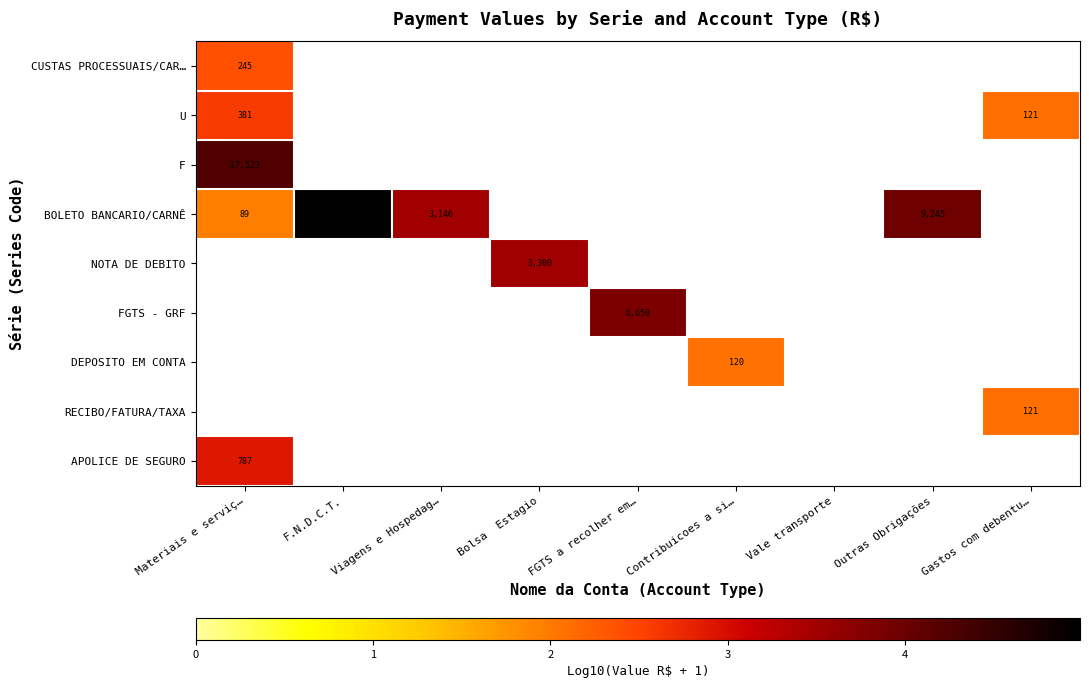

List the labels in order of CUSTAS PROCESSUAIS/CAR… value, smallest first.

Materiais e serviç…, F.N.D.C.T., Viagens e Hospedag…, Bolsa Estagio, FGTS a recolher em…, Contribuicoes a si…, Vale transporte, Outras Obrigações, Gastos com debentu…